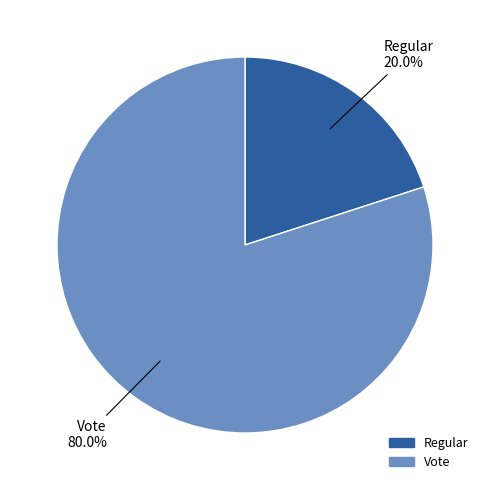

Is the sum of Regular and Vote greater than half?

Yes